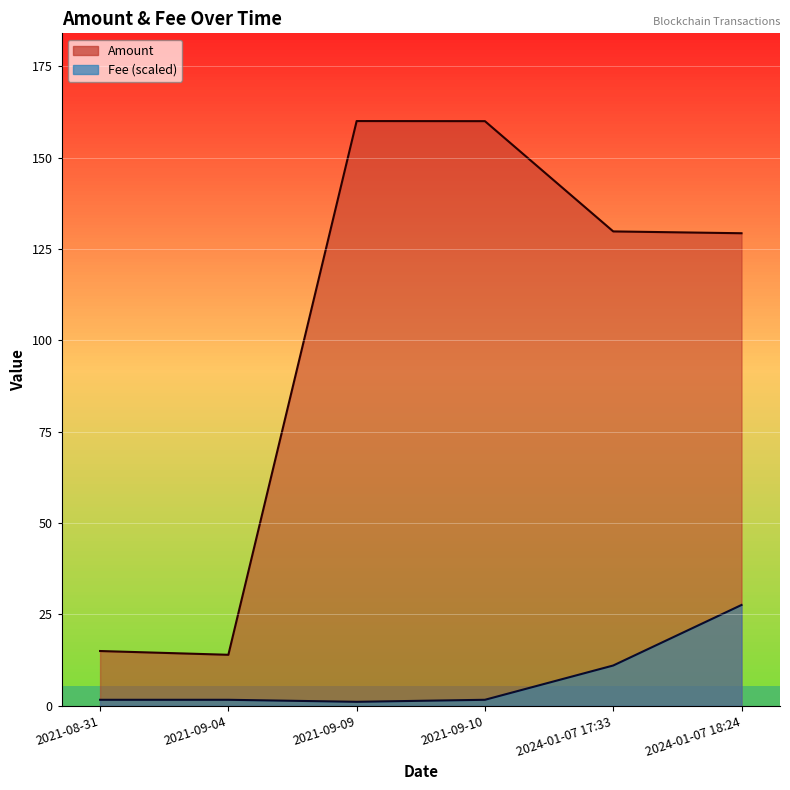

List the series in order of their peak value, lowest first.

Fee, Amount